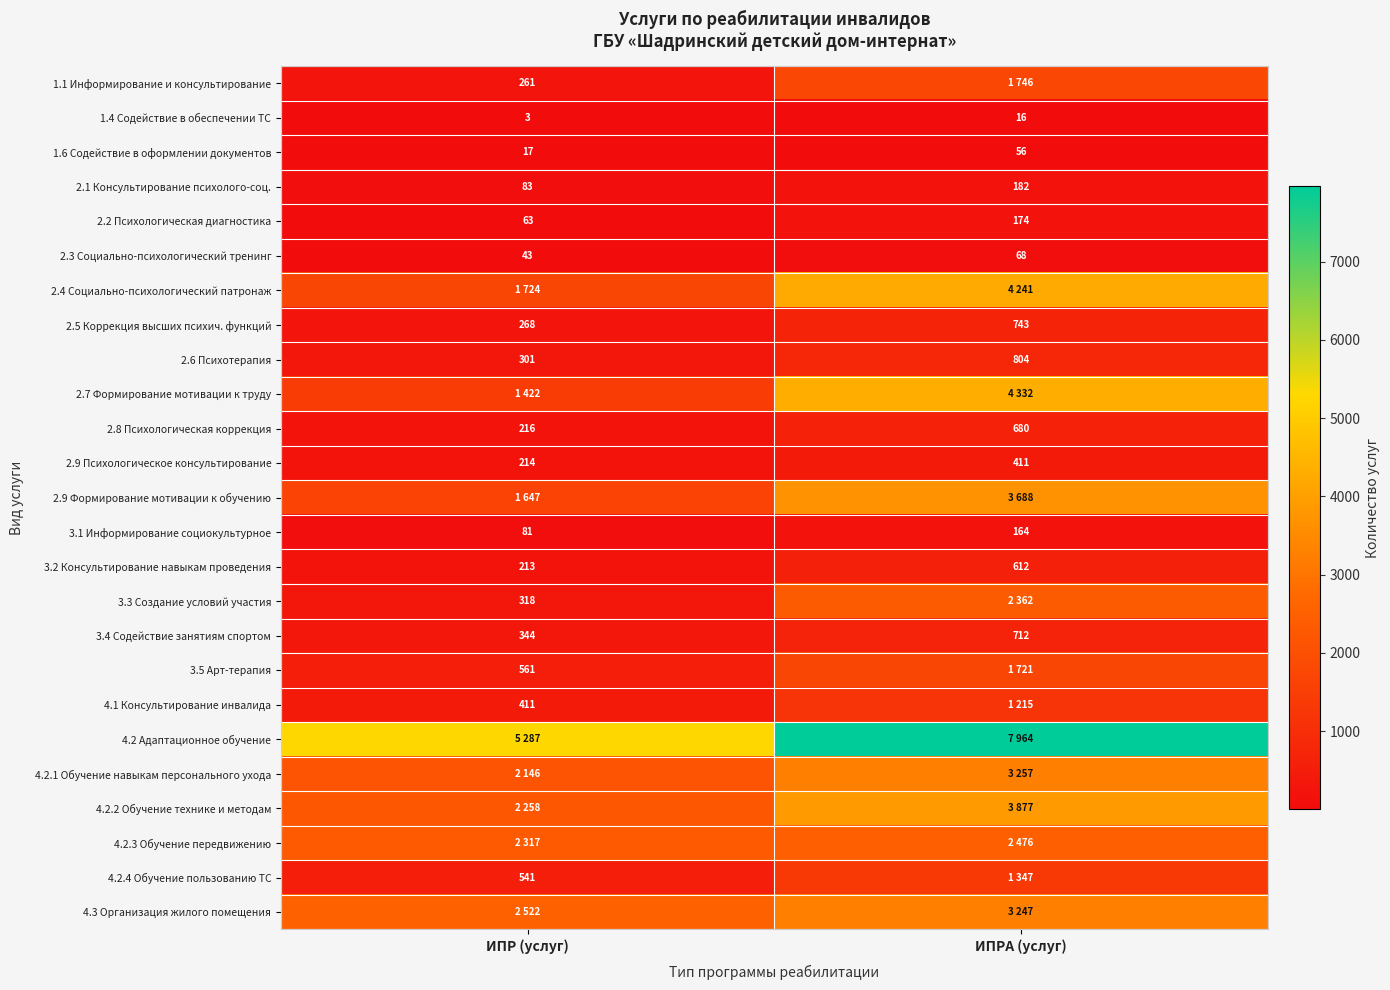

The 1.4 Содействие в обеспечении ТС series shows 3 at ИПРА (услуг). True or false?

False